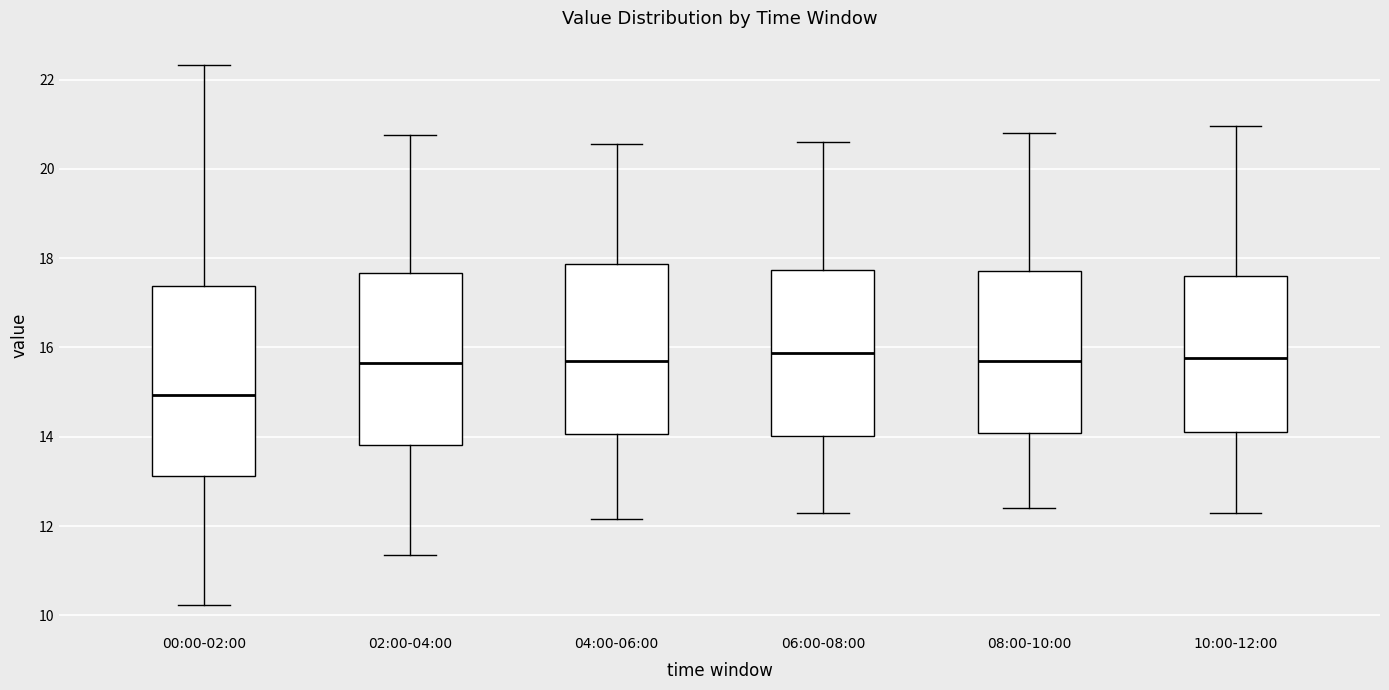

Reading left to right, read every box against the y-axis: the position of its median line, the range the box covers, and the ends of its whiskers. The values are not printed on the chart, so give them approximately, as read against the axis.

00:00-02:00: median 15.0, box 13.2 to 17.4, whiskers 10.2 to 22.4
02:00-04:00: median 15.6, box 13.8 to 17.6, whiskers 11.4 to 20.8
04:00-06:00: median 15.8, box 14.0 to 17.8, whiskers 12.2 to 20.6
06:00-08:00: median 15.8, box 14.0 to 17.8, whiskers 12.4 to 20.6
08:00-10:00: median 15.8, box 14.0 to 17.8, whiskers 12.4 to 20.8
10:00-12:00: median 15.8, box 14.2 to 17.6, whiskers 12.4 to 21.0